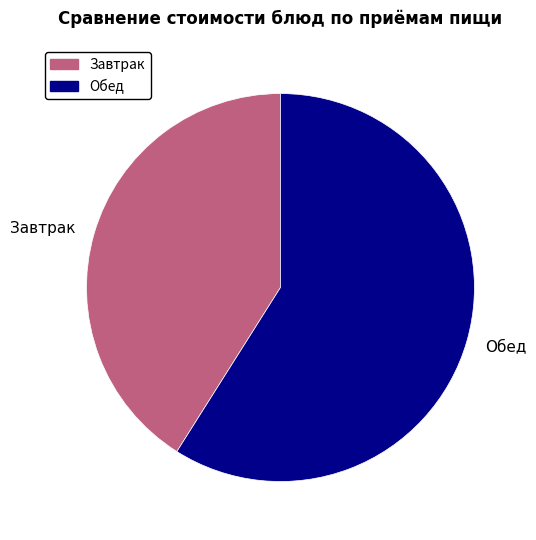

Between Обед and Завтрак, which is larger?

Обед